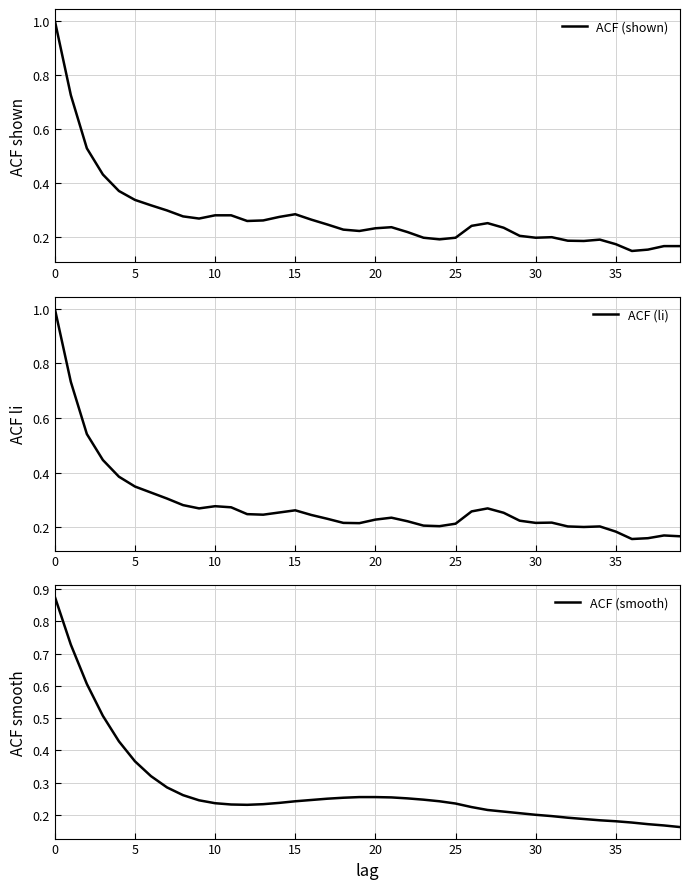

What is the maximum value for ACF (shown)?

1.0